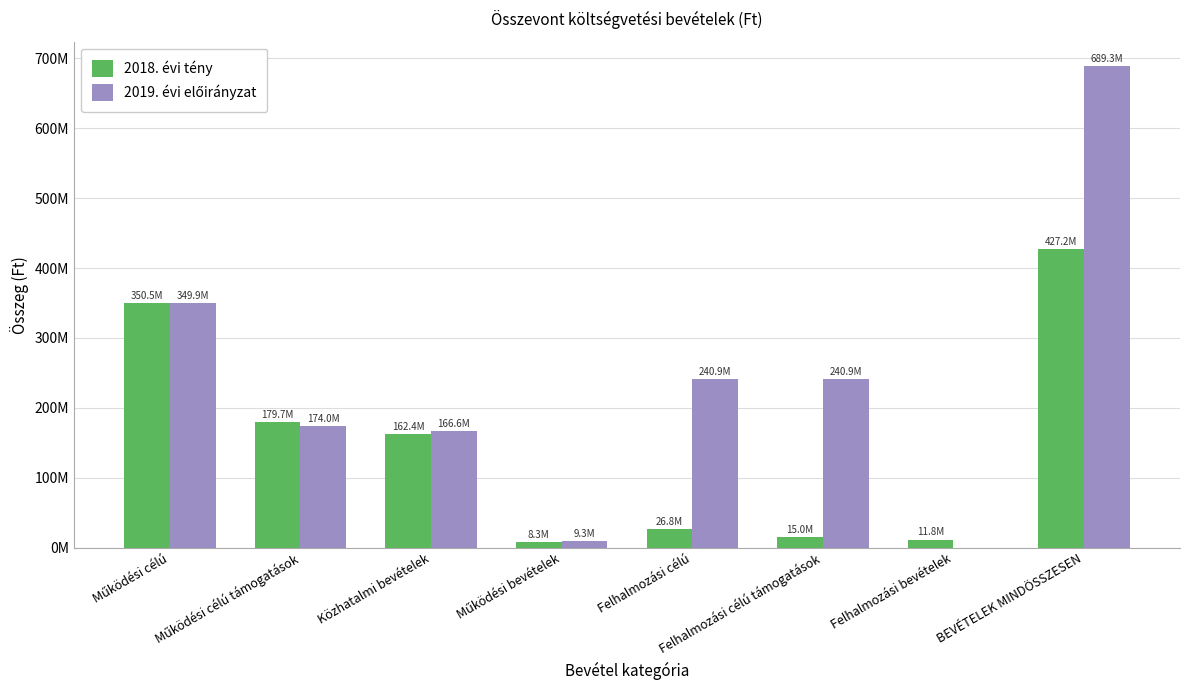

Is the value of 2018. évi tény at BEVÉTELEK MINDÖSSZESEN greater than the value of 2019. évi előirányzat at Felhalmozási célú?

Yes